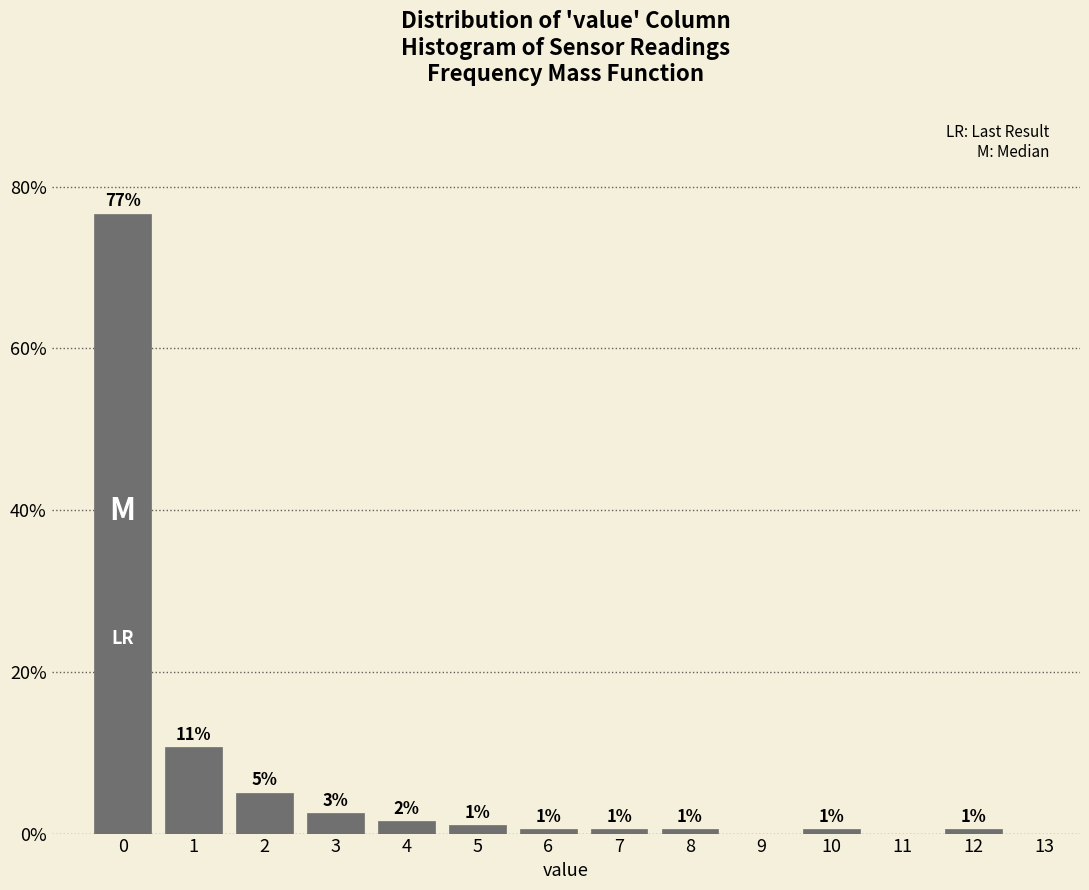

Over which range of the x-axis is the bar tallest?

-0.5 to 0.5